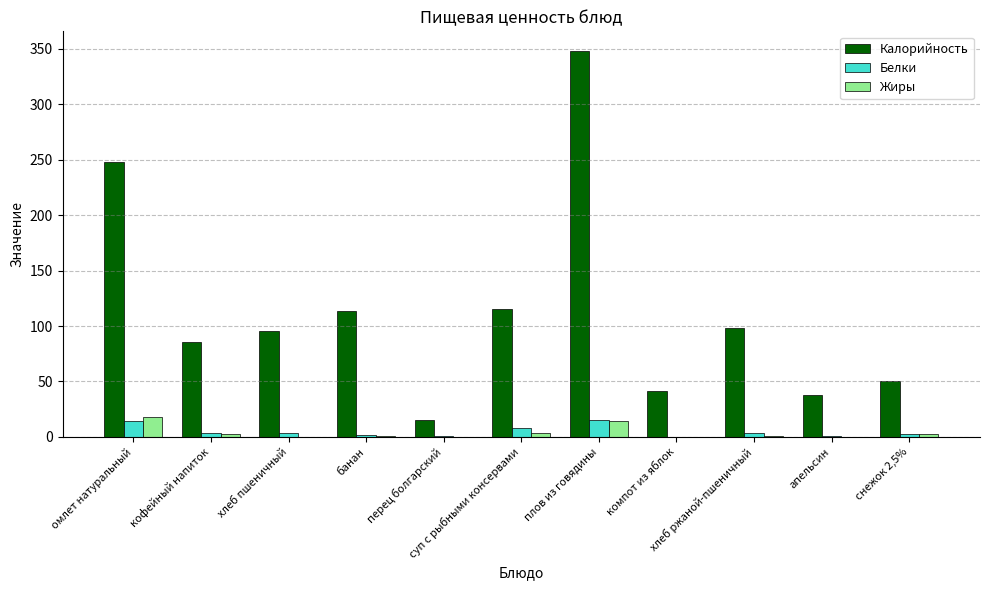

What is the greatest value displayed?

348.2